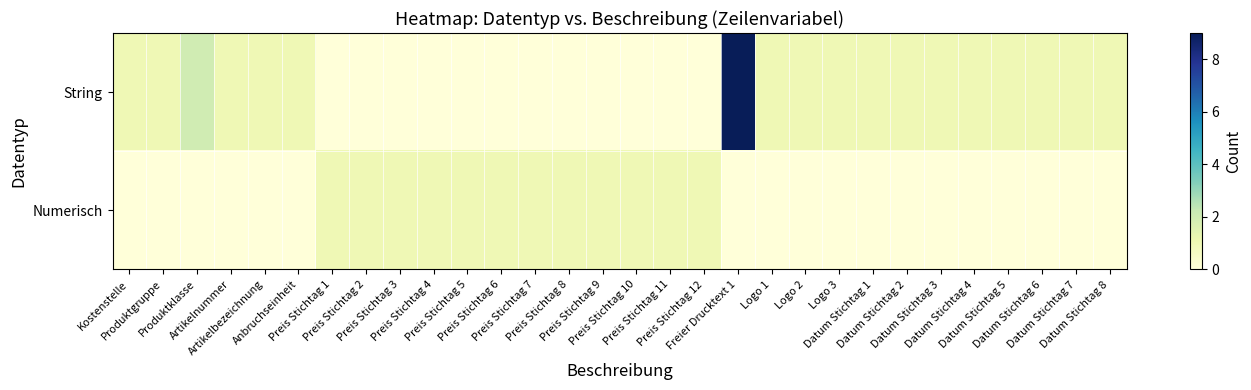

At which category does the chart reach its minimum across all series?

Preis Stichtag 1